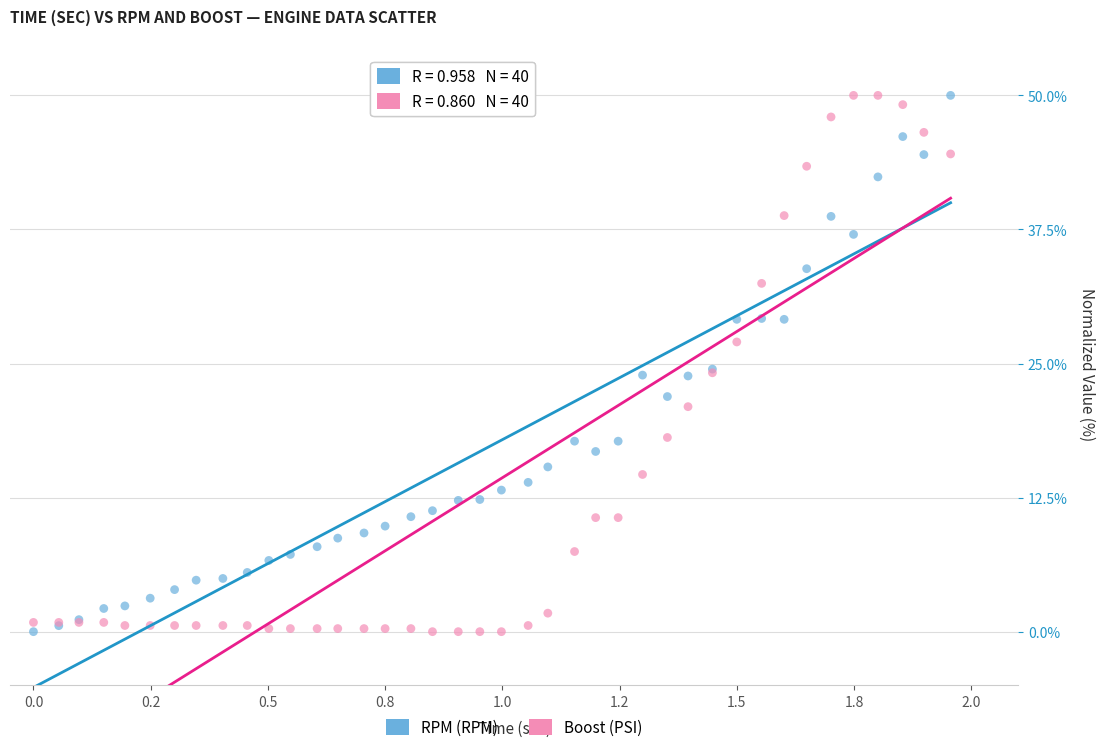

What is the X range (max minus min) for the scatter plot?

2.0